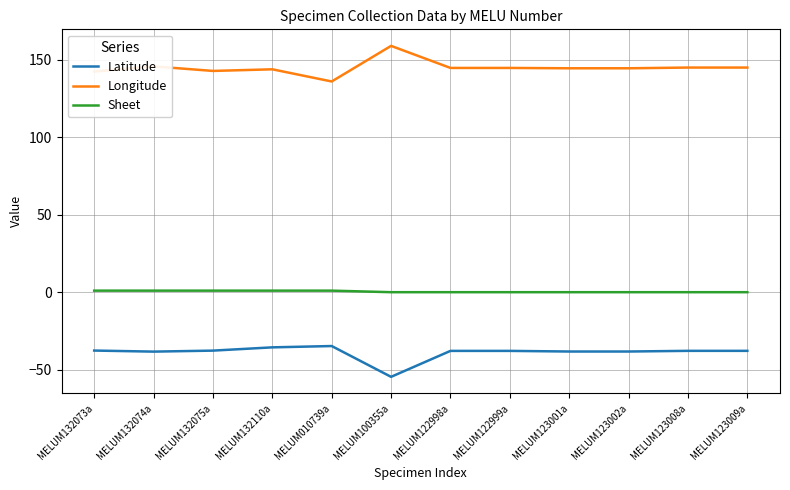

True or false: Latitude and Sheet cross at least once.

False